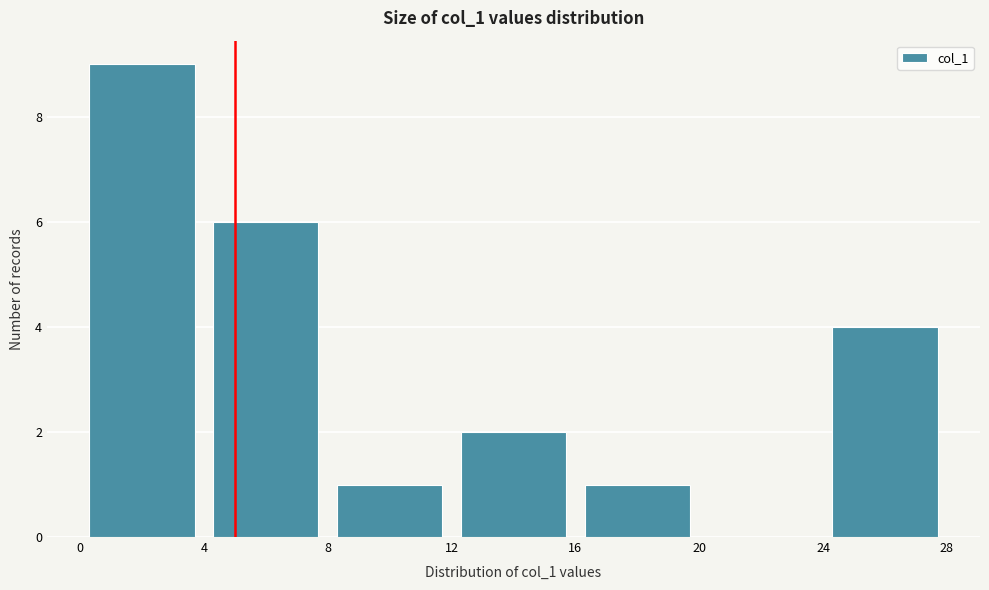

How tall is the bar that spans 24 to 28 on the x-axis? The values are not printed on the chart, so give them approximately, as read against the axis.

4